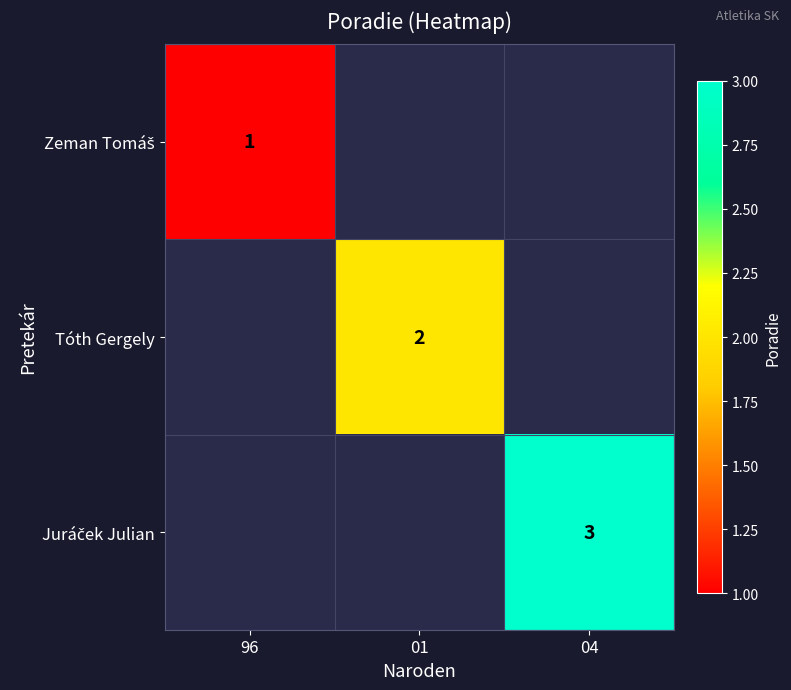

Is it true that Tóth Gergely equals 2 at 01?

True